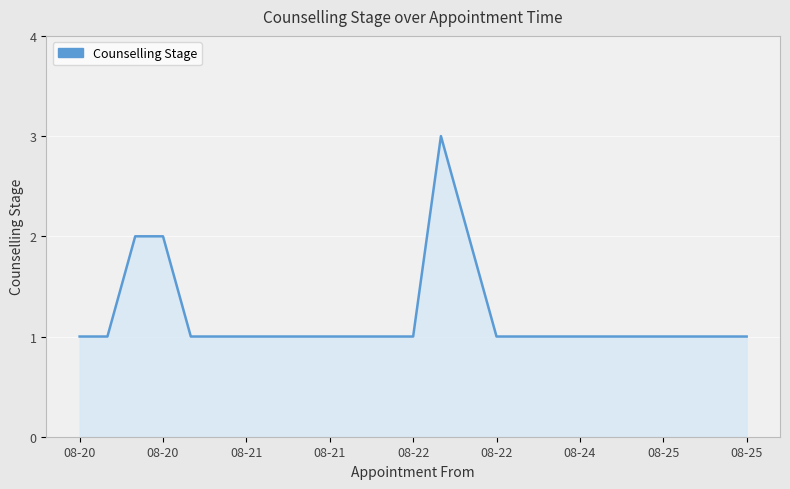

What is the maximum value shown in the chart?

3